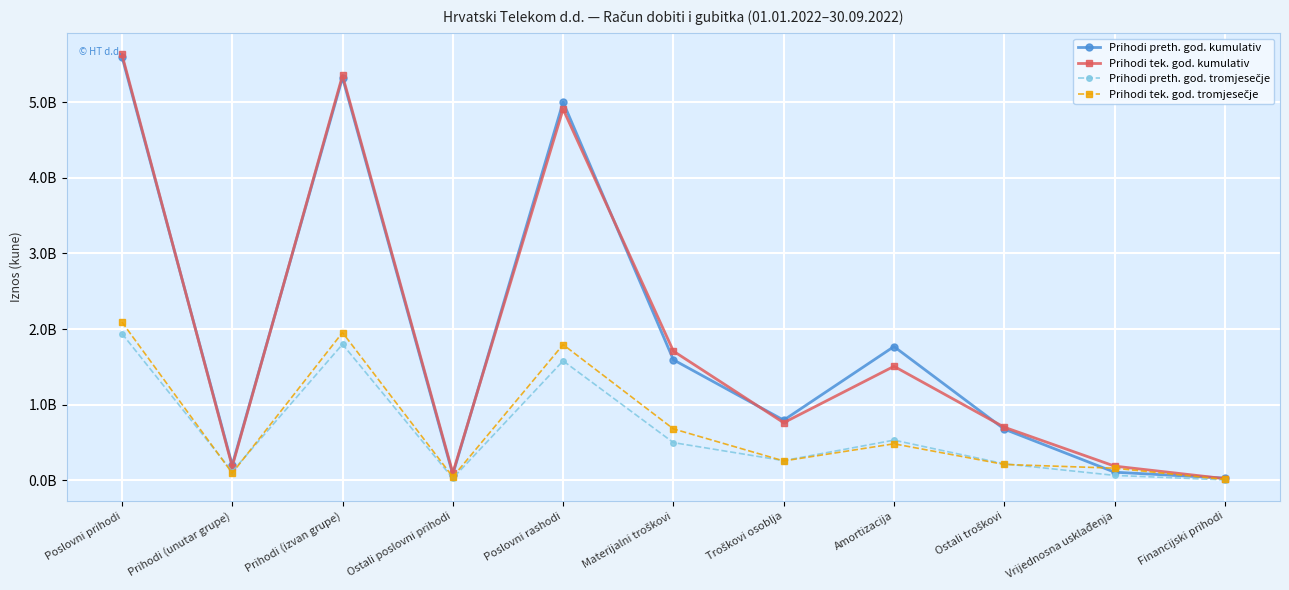

Between Materijalni troškovi and Financijski prihodi, which is larger?

Materijalni troškovi